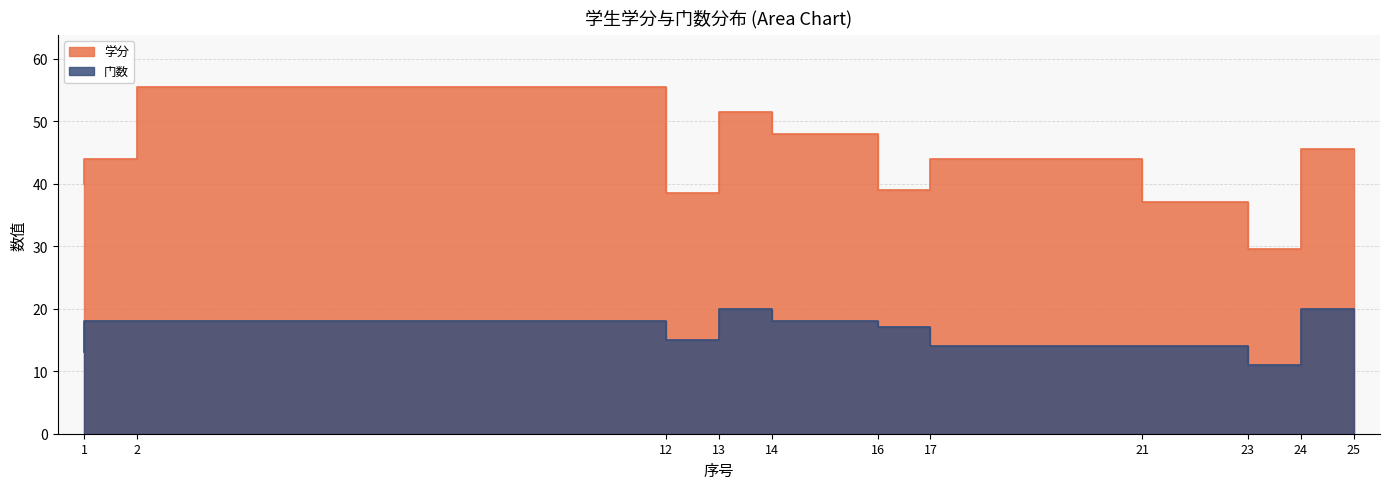

What is the difference between the maximum and minimum values in the 门数 series?

9.0